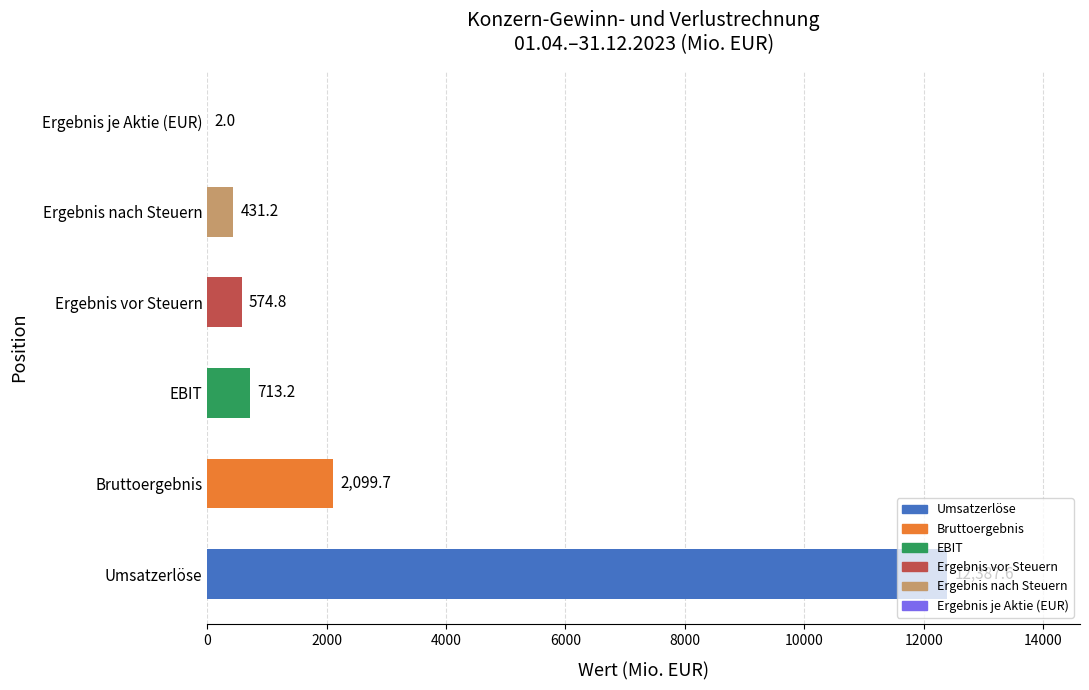

At which category does the chart reach its peak across all series?

Umsatzerlöse